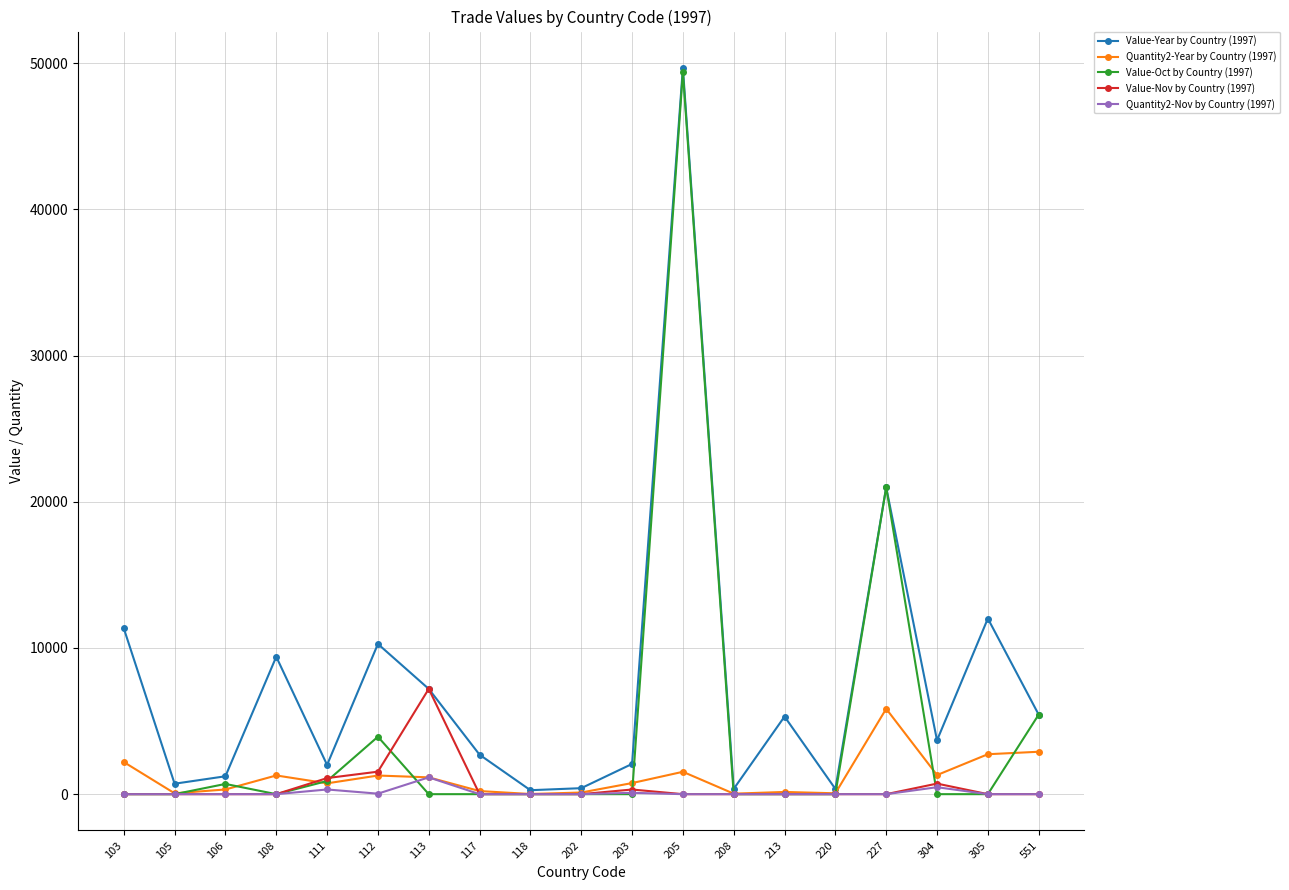

What is the difference between the Quantity2-Nov by Country (1997) values at 112 and 118?

34